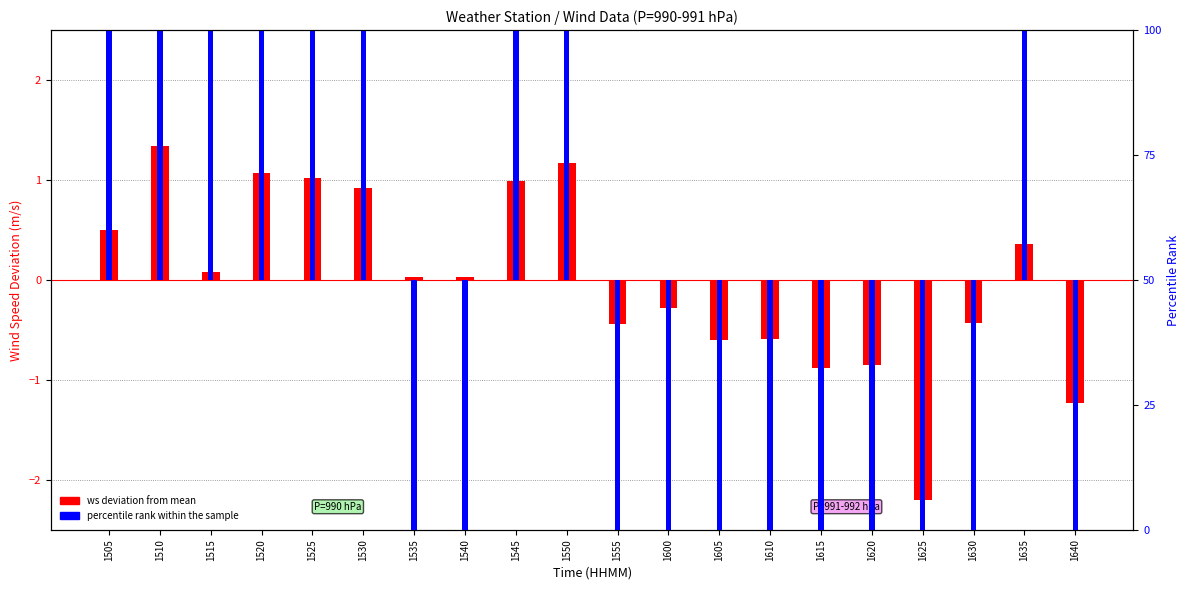

At which label does percentile rank within sample first exceed -5?

1505